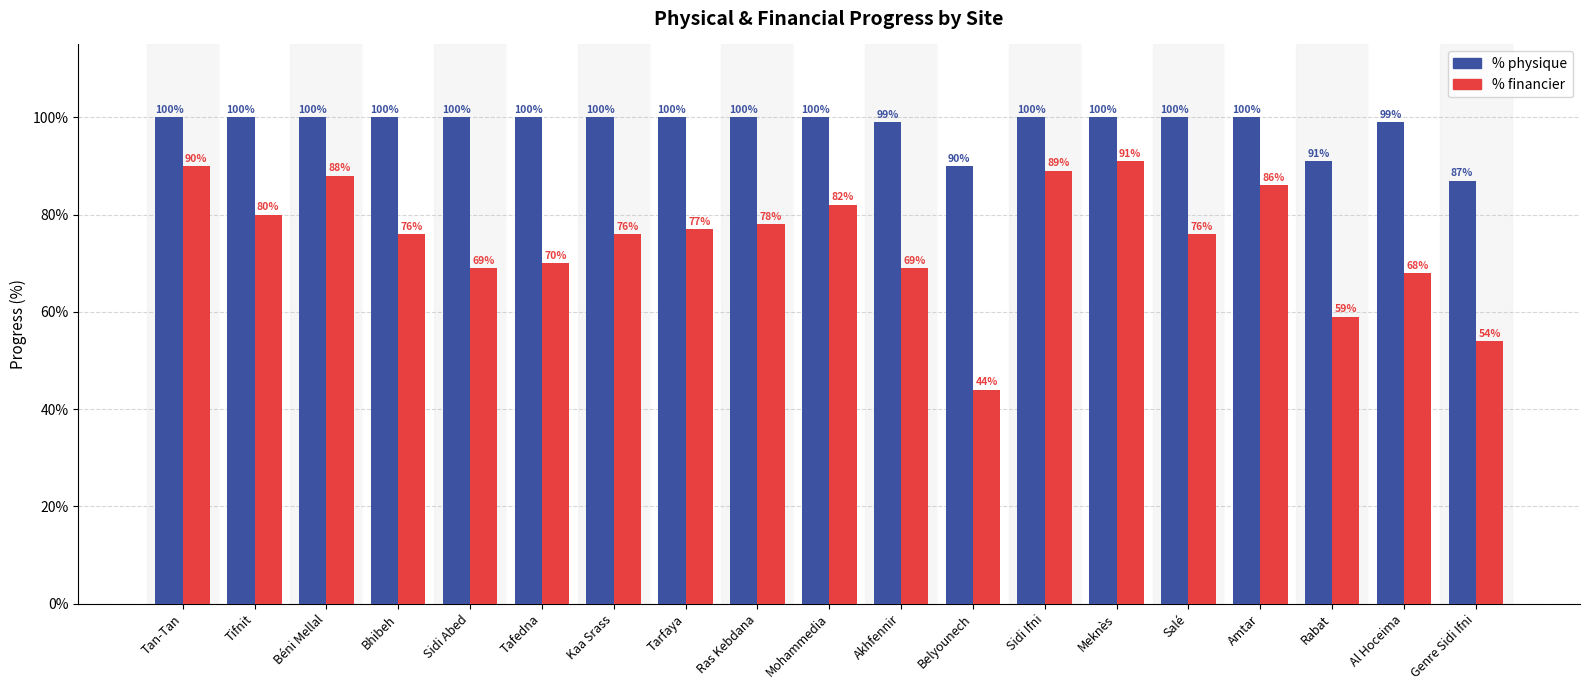

Are the bars horizontal?

No